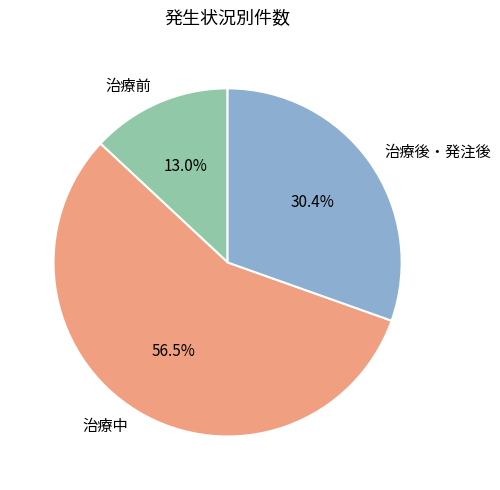

Is there any slice that represents more than half of the pie?

Yes